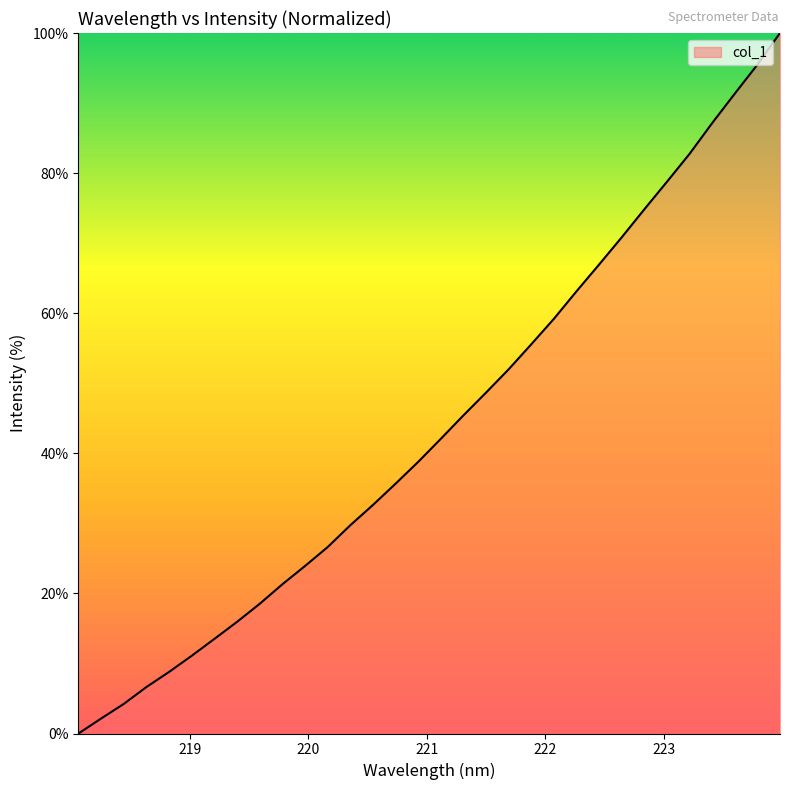

What is the difference between the maximum and minimum values?

100.0